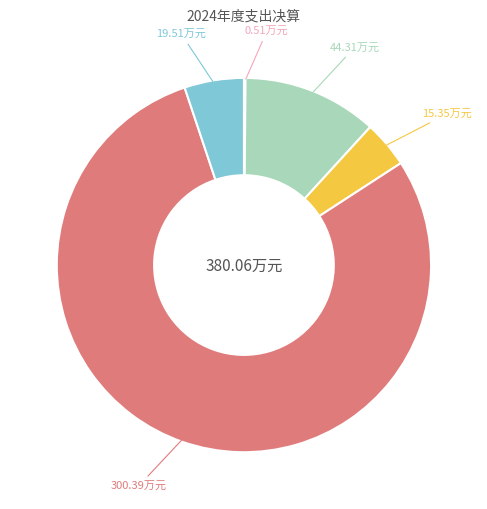

Is there any slice that represents more than half of the pie?

Yes